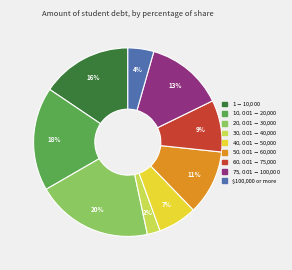

Is it true that $100,000 or more is 4% of the pie?

True